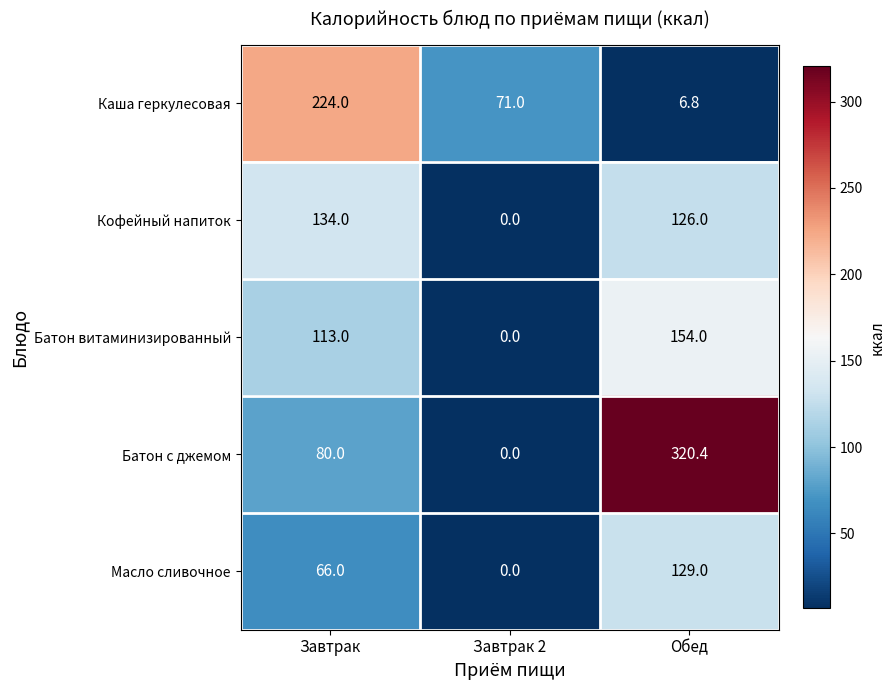

At which label does Масло сливочное reach its minimum?

Завтрак 2